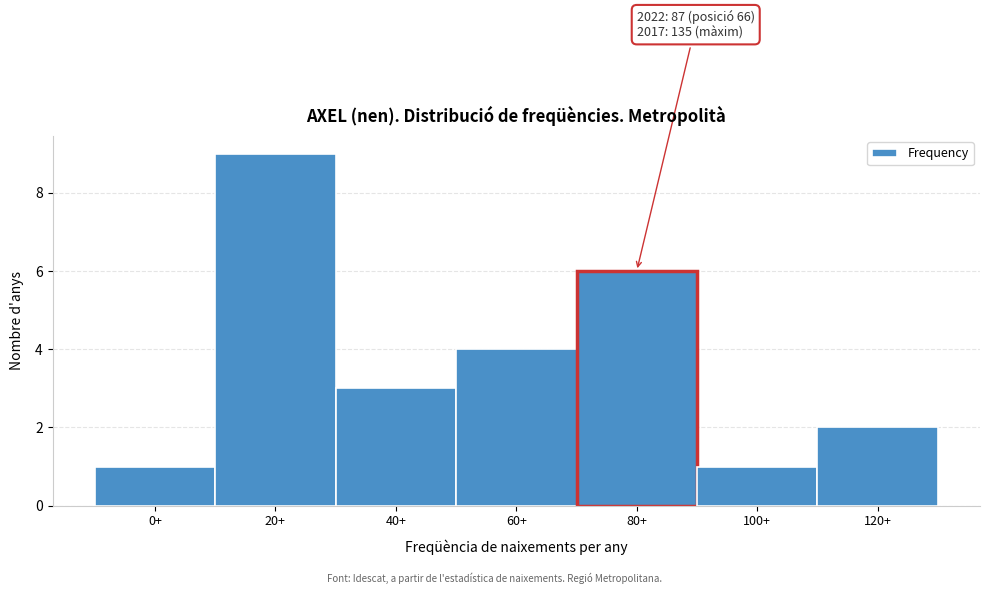

Reading left to right, extract all data points from this chart.

0+=1	20+=9	40+=3	60+=4	80+=6	100+=1	120+=2